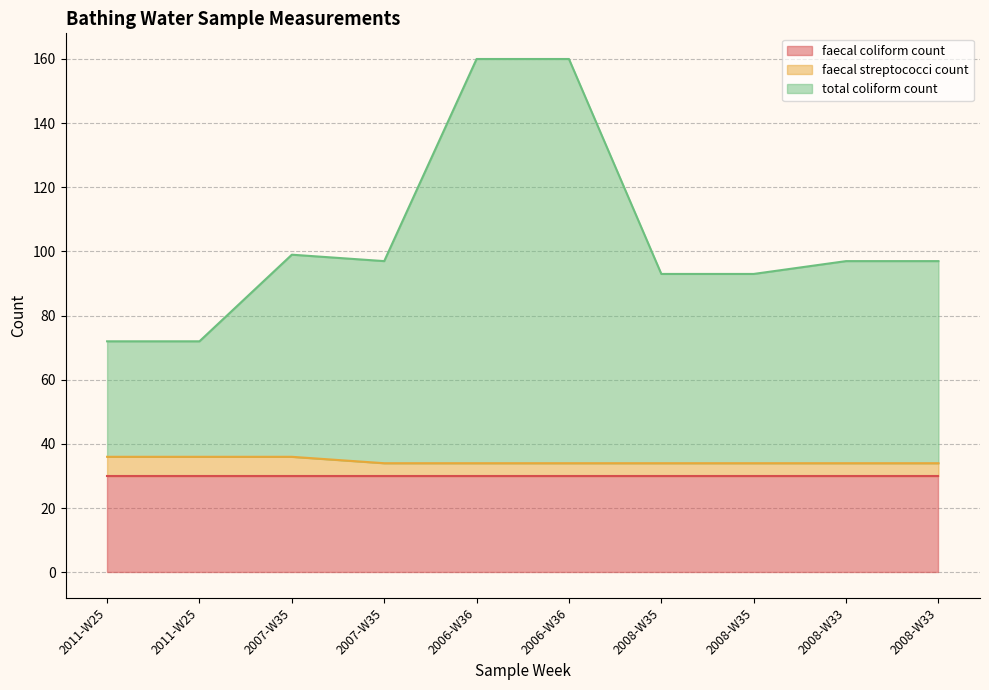

True or false: total coliform count and faecal streptococci count intersect in this chart.

False